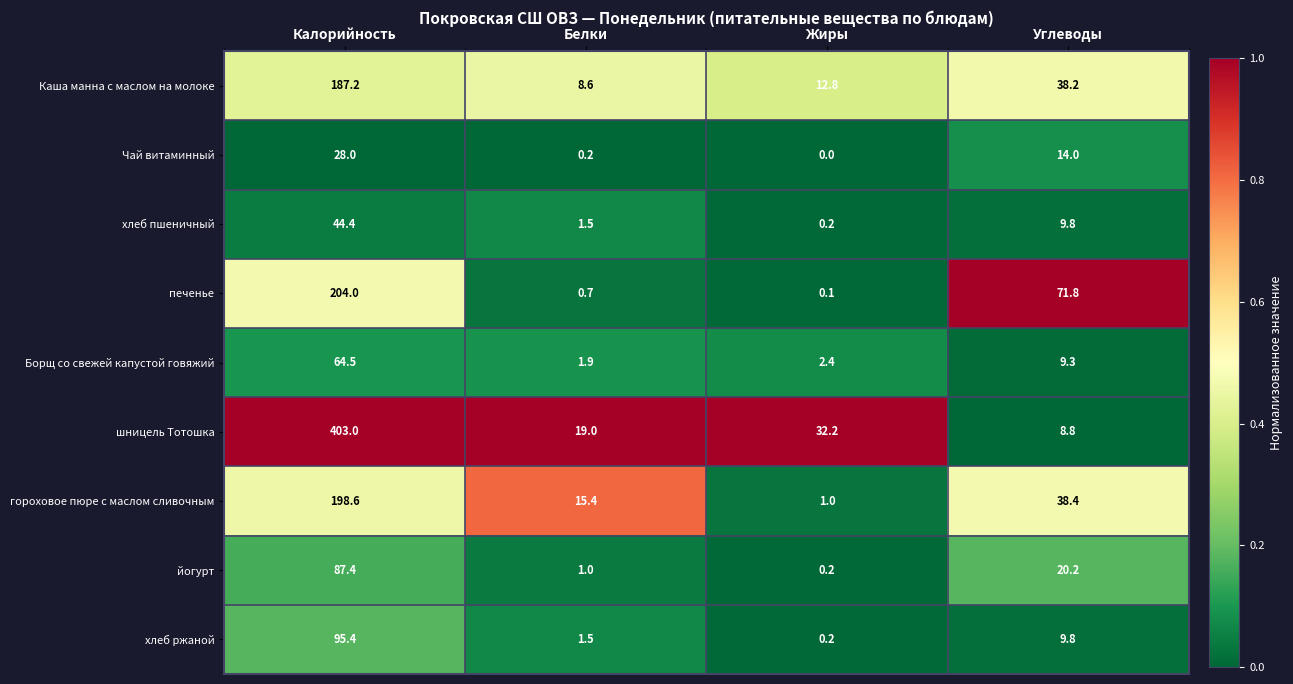

Which series has the largest total across all categories?

шницель Тотошка